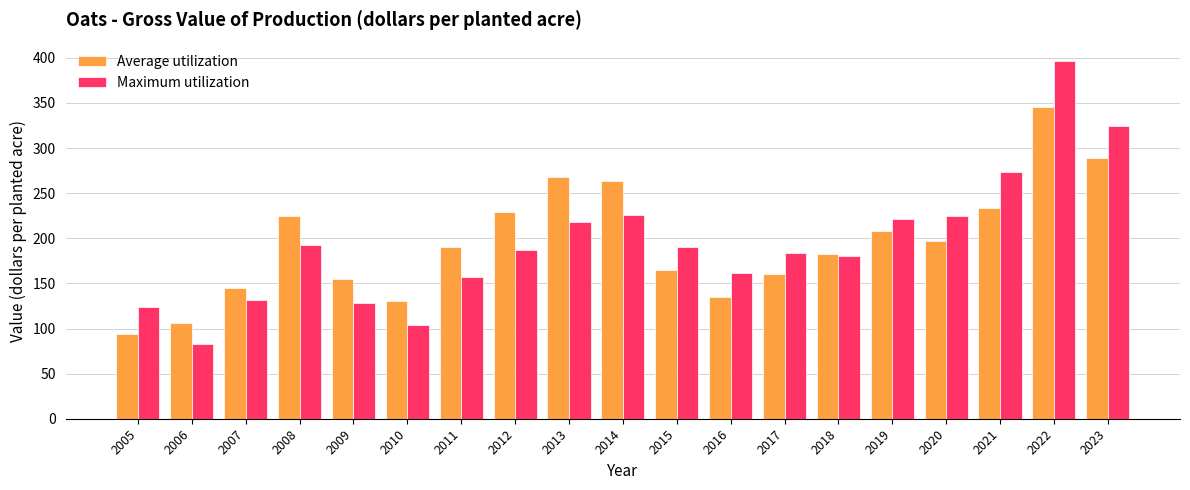

Rank the series at 2016 from highest to lowest value.

Maximum utilization, Average utilization